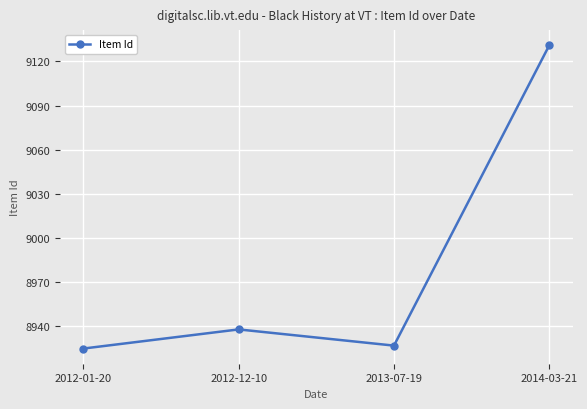

What is the maximum value shown in the chart?

9131